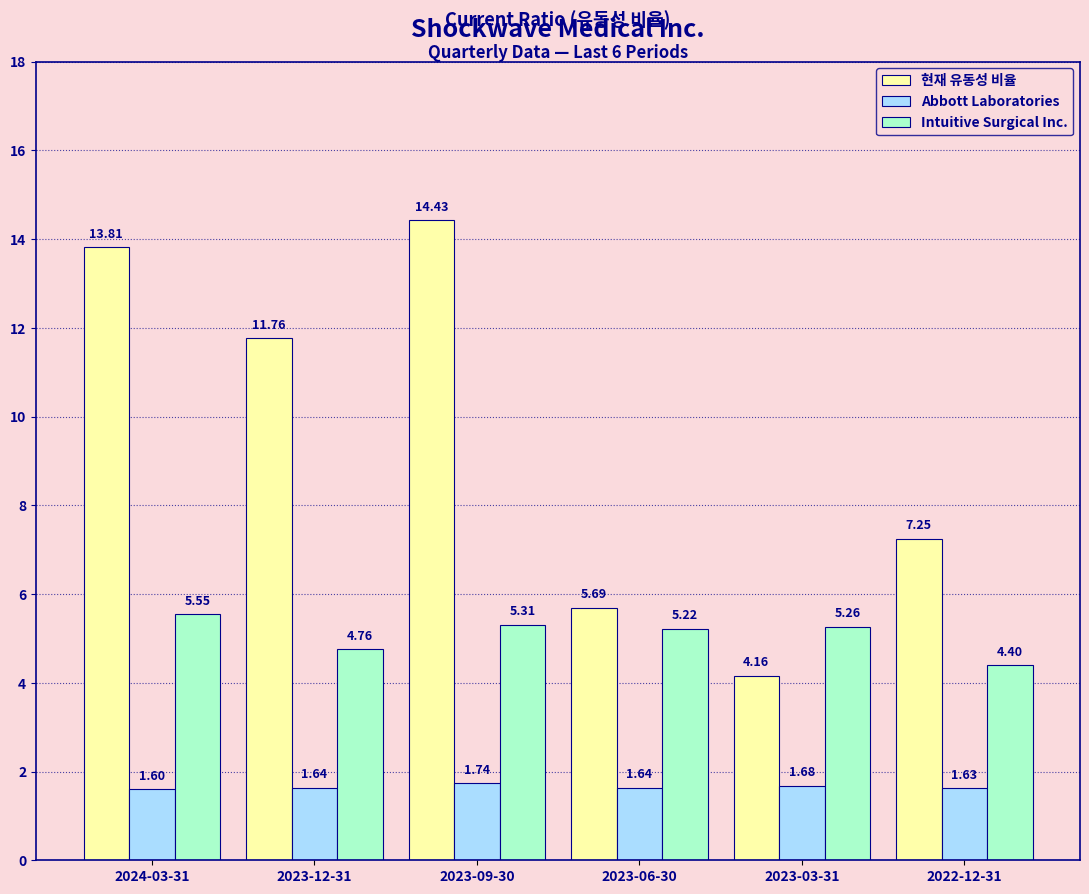

What is the sum of all Intuitive Surgical Inc. values?

30.5